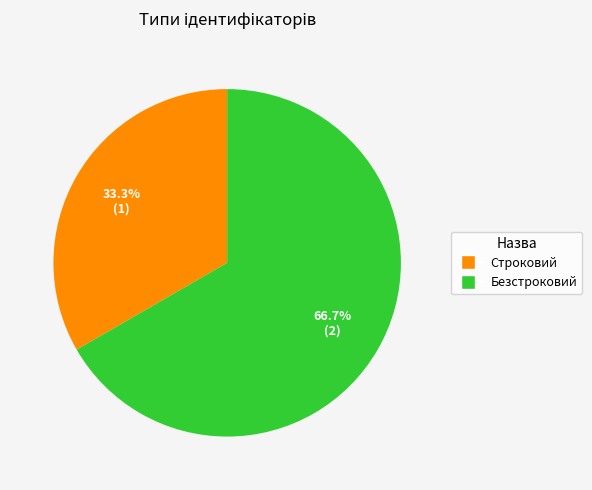

To the nearest percent, what is the difference between the largest and smallest slice percentages?

33%